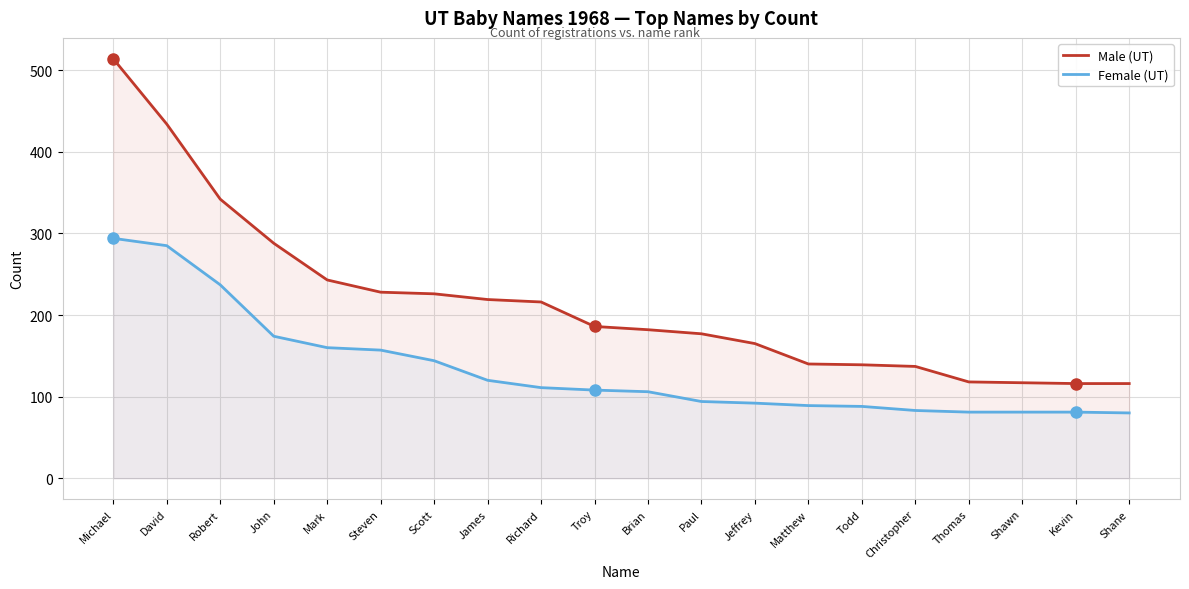

At how many categories does at least one series exceed 104?

20